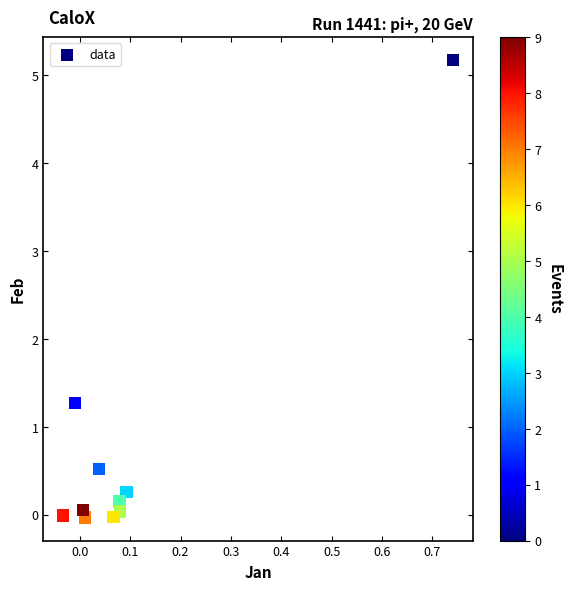

What Y value in the scatter plot is closest to 2?

1.3